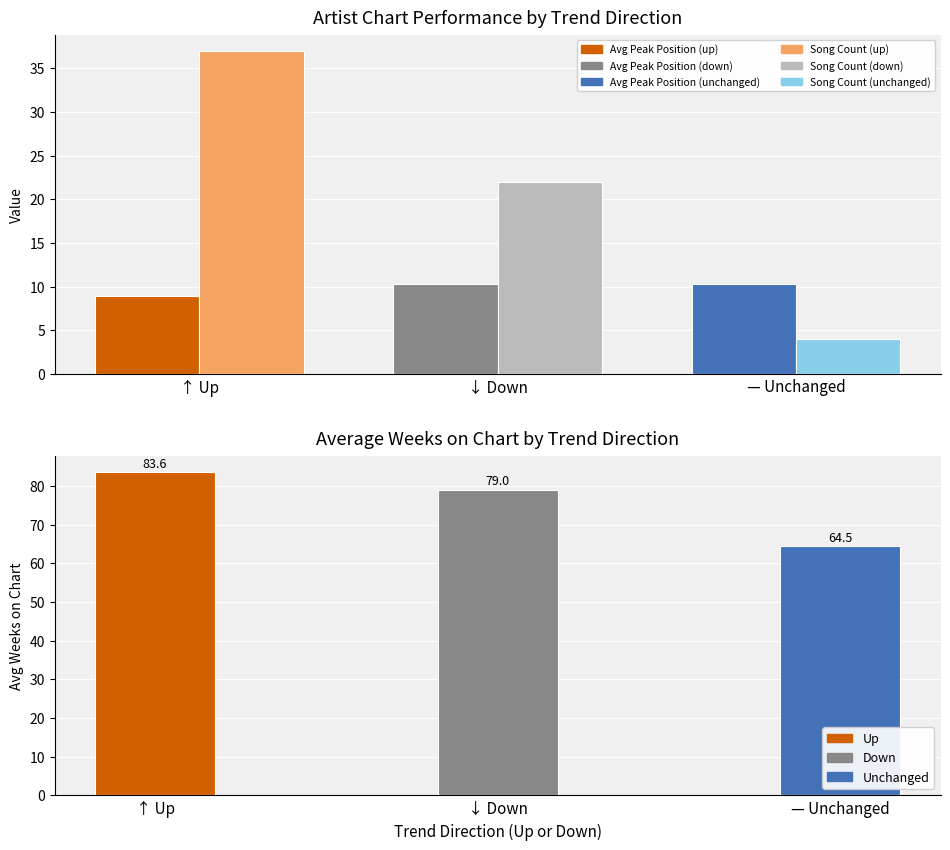

Reading right to left, transcribe all the data shown in this chart.

Avg Peak Position: 10.2	10.3	9.0
Song Count: 4.0	22.0	37.0
Avg Weeks on Chart: 64.5	79.0	83.6